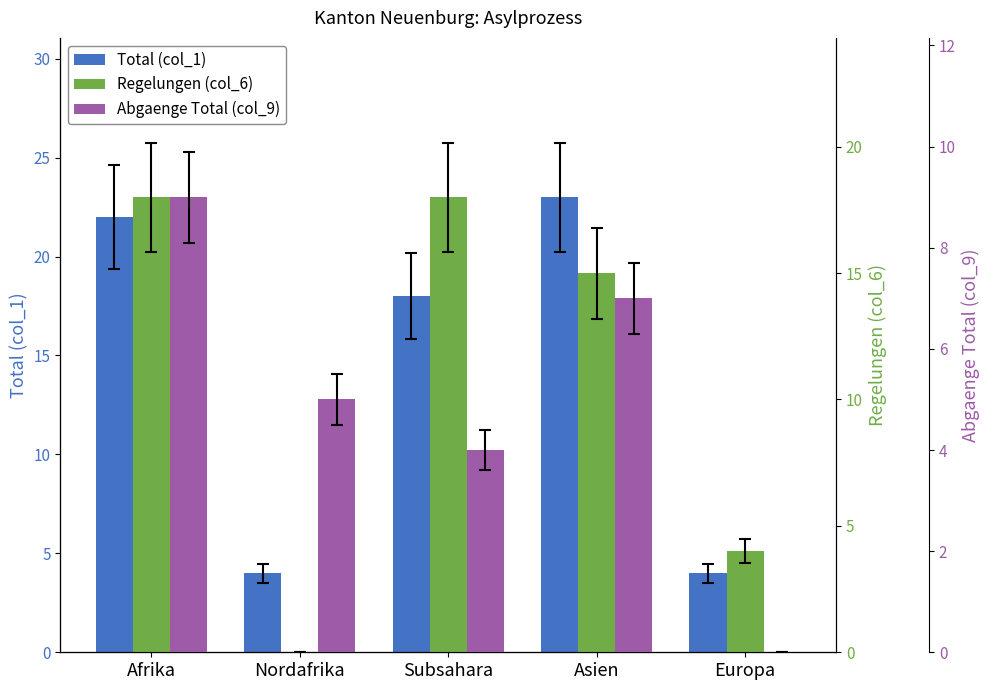

At which label does Regelungen (col_6) reach its minimum?

Nordafrika